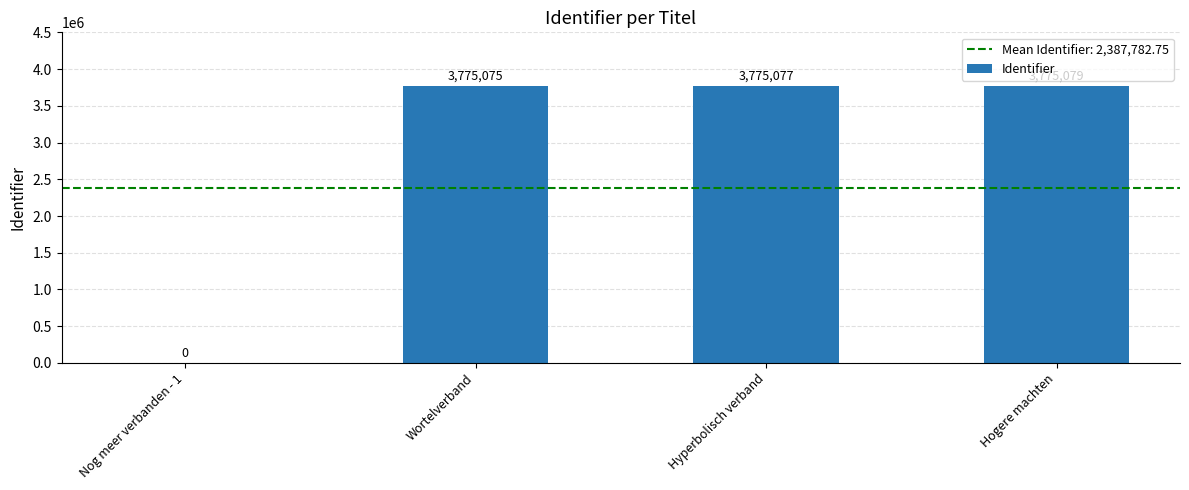

Is it true that the value at Wortelverband is 3775075?

True